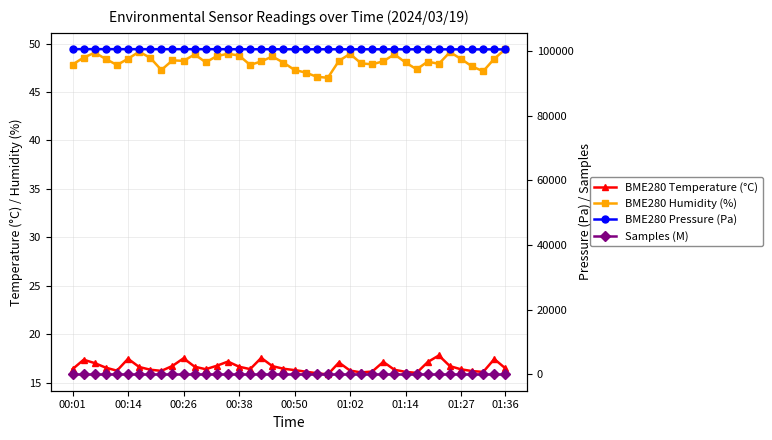

What is the sum of all BME280 Humidity (%) values?

1926.7